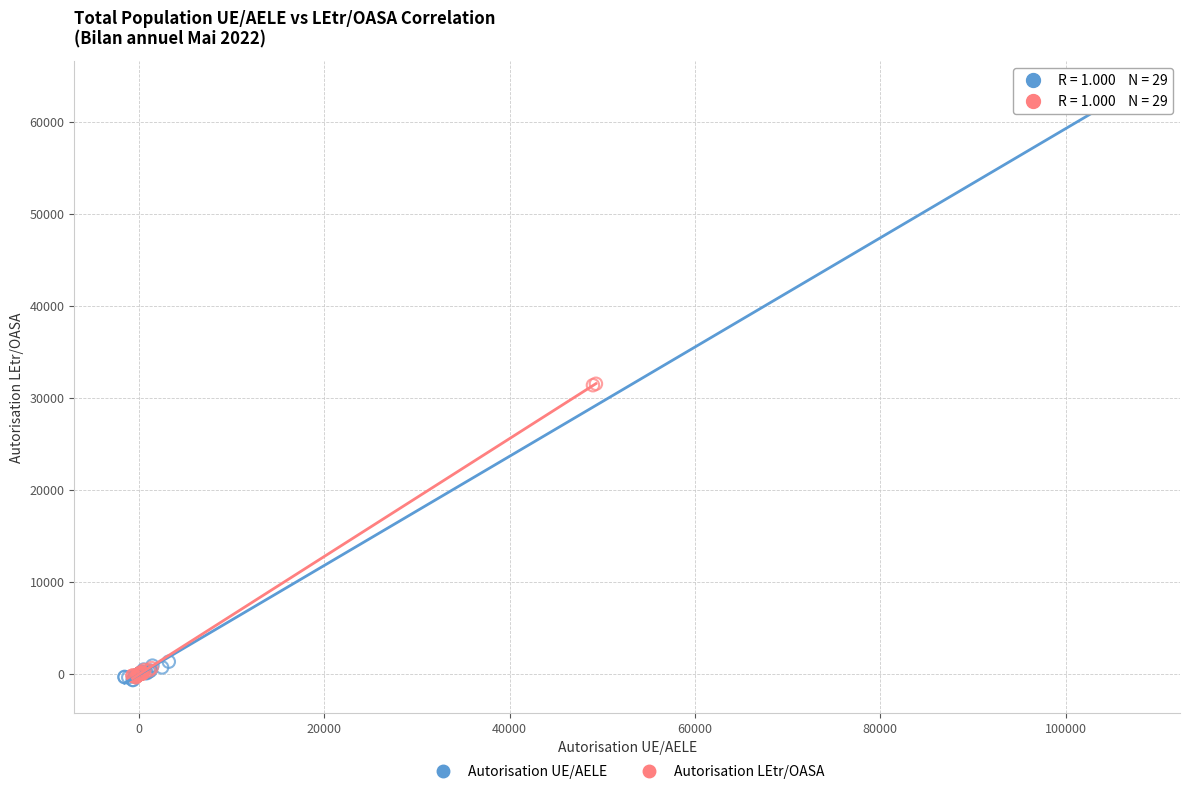

Which series has the widest spread of Y values?

Autorisation UE/AELE